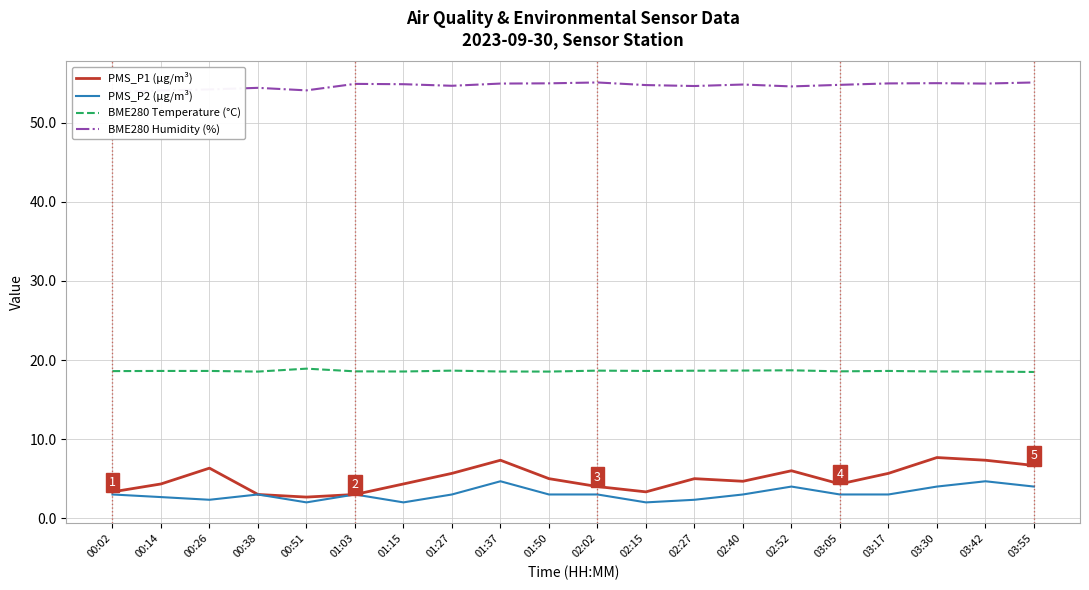

Reading right to left, what are all the values shown in this chart?

PMS_P1 (µg/m³): 03:55=6.7	03:42=7.3	03:30=7.7	03:17=5.7	03:05=4.3	02:52=6.0	02:40=4.7	02:27=5.0	02:15=3.3	02:02=4.0	01:50=5.0	01:37=7.3	01:27=5.7	01:15=4.3	01:03=3.0	00:51=2.7	00:38=3.0	00:26=6.3	00:14=4.3	00:02=3.3
PMS_P2 (µg/m³): 03:55=4.0	03:42=4.7	03:30=4.0	03:17=3.0	03:05=3.0	02:52=4.0	02:40=3.0	02:27=2.3	02:15=2.0	02:02=3.0	01:50=3.0	01:37=4.7	01:27=3.0	01:15=2.0	01:03=3.0	00:51=2.0	00:38=3.0	00:26=2.3	00:14=2.7	00:02=3.0
BME280 Temperature (°C): 03:55=18.5	03:42=18.6	03:30=18.6	03:17=18.6	03:05=18.6	02:52=18.7	02:40=18.7	02:27=18.6	02:15=18.6	02:02=18.7	01:50=18.5	01:37=18.6	01:27=18.7	01:15=18.6	01:03=18.6	00:51=18.9	00:38=18.5	00:26=18.6	00:14=18.6	00:02=18.6
BME280 Humidity (%): 03:55=55.1	03:42=55.0	03:30=55.0	03:17=55.0	03:05=54.8	02:52=54.6	02:40=54.8	02:27=54.6	02:15=54.8	02:02=55.1	01:50=55.0	01:37=55.0	01:27=54.7	01:15=54.9	01:03=54.9	00:51=54.1	00:38=54.4	00:26=54.2	00:14=54.1	00:02=53.9